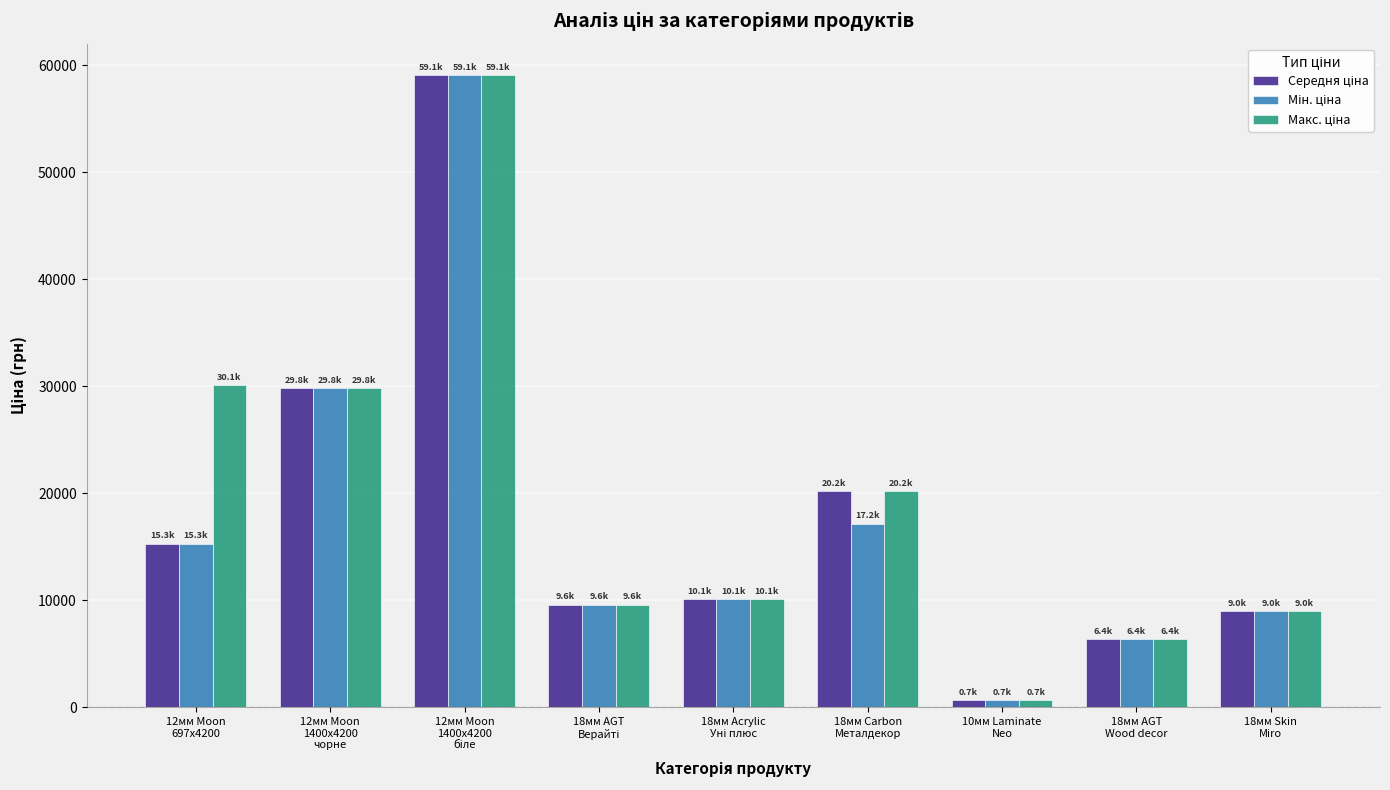

At how many categories does at least one series exceed 13097?

4